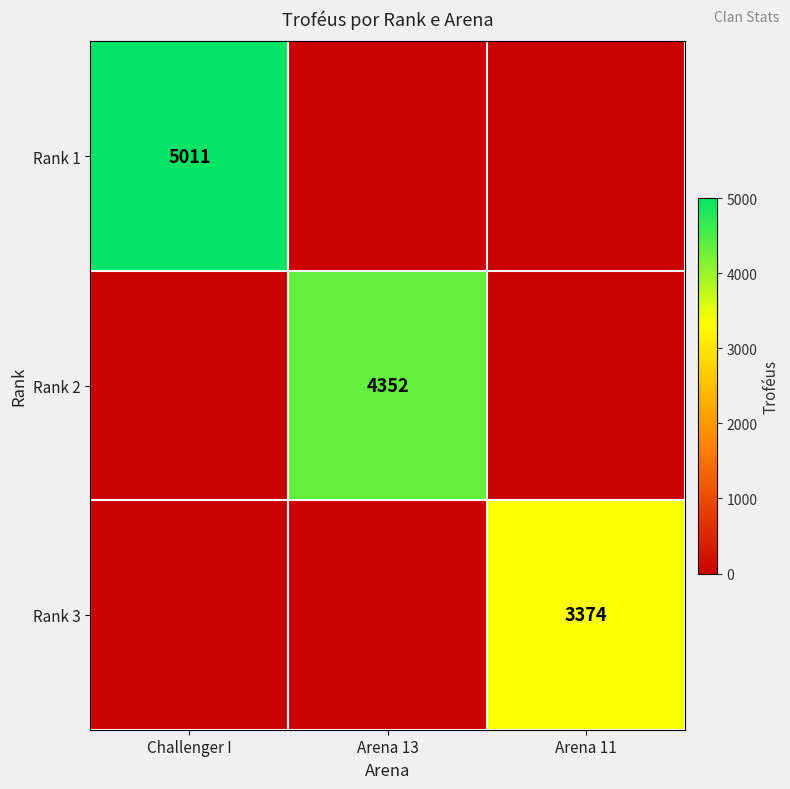

True or false: Rank 1 has a value of 2103 at Challenger I.

False